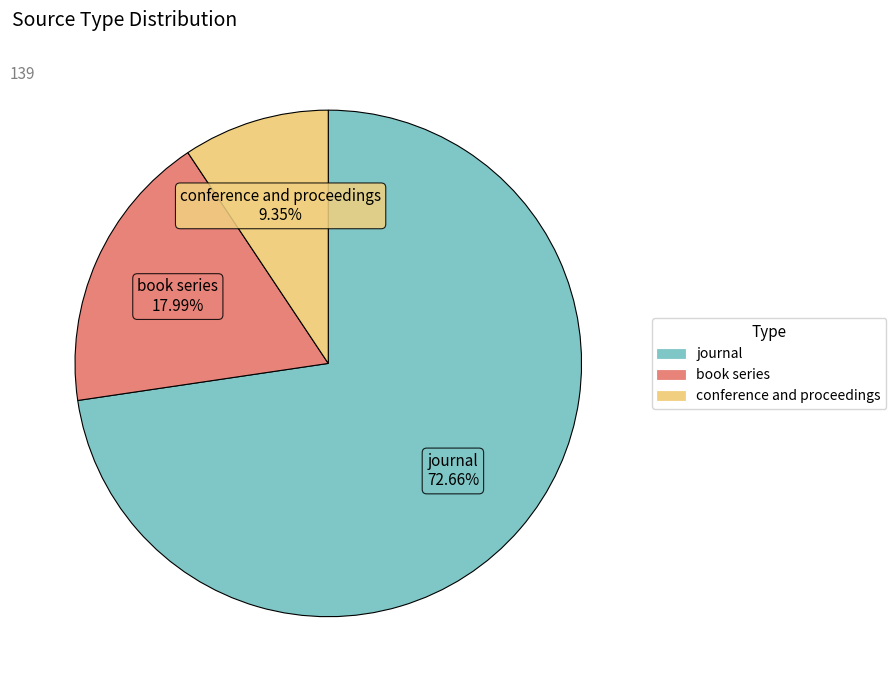

Which has a higher value, journal or book series?

journal